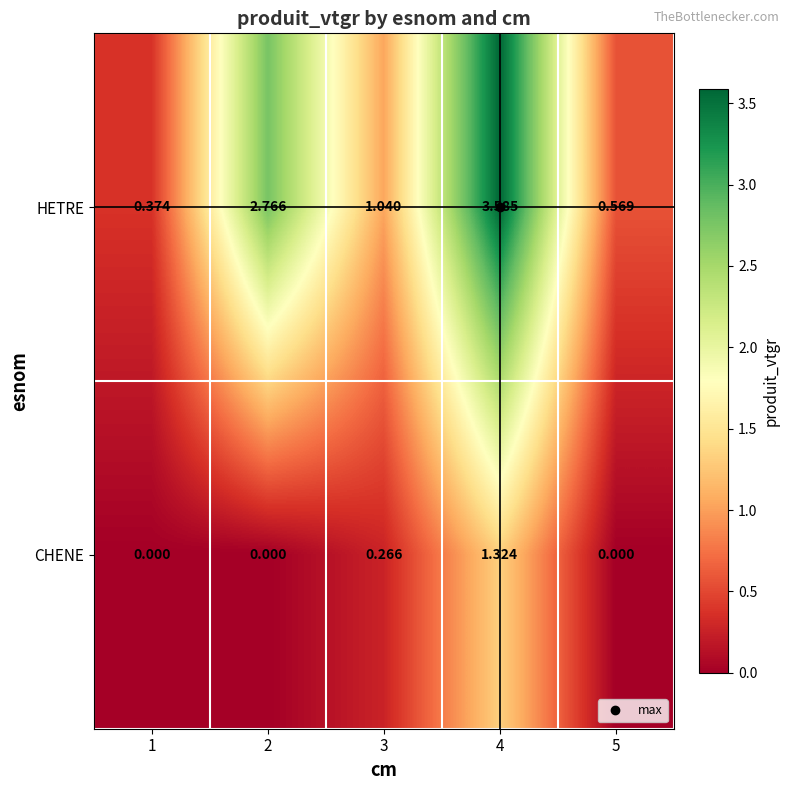

Which series has the largest range (max minus min)?

HETRE